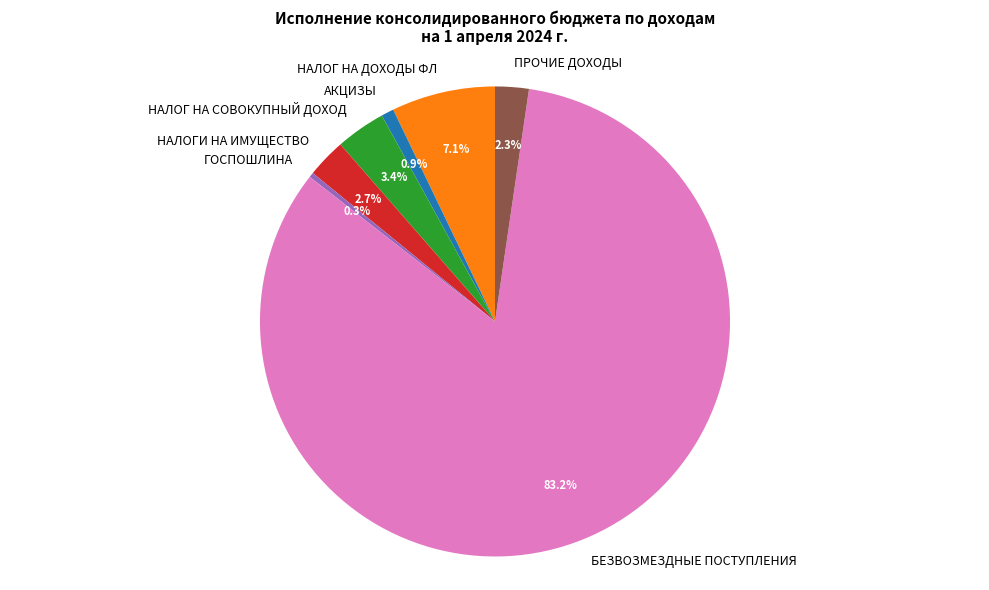

Do ГОСПОШЛИНА and НАЛОГИ НА ИМУЩЕСТВО together represent more than half of the pie?

No